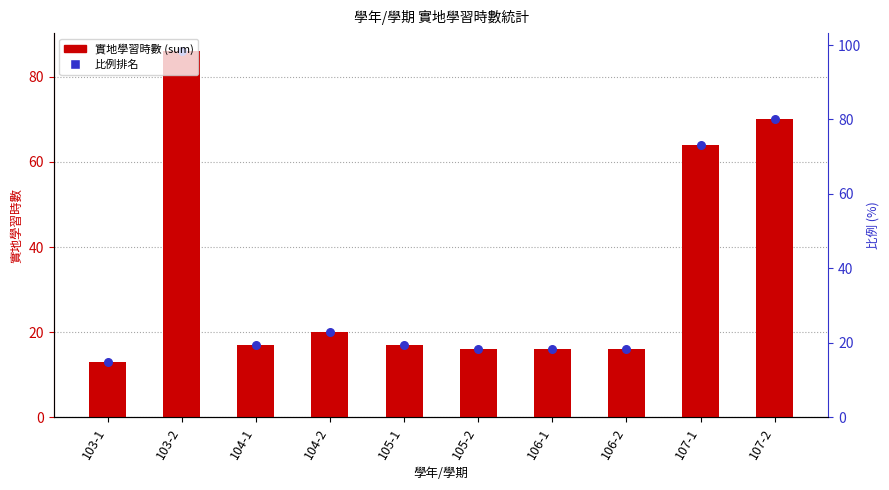

Which has a higher value, 107-2 or 106-2?

107-2